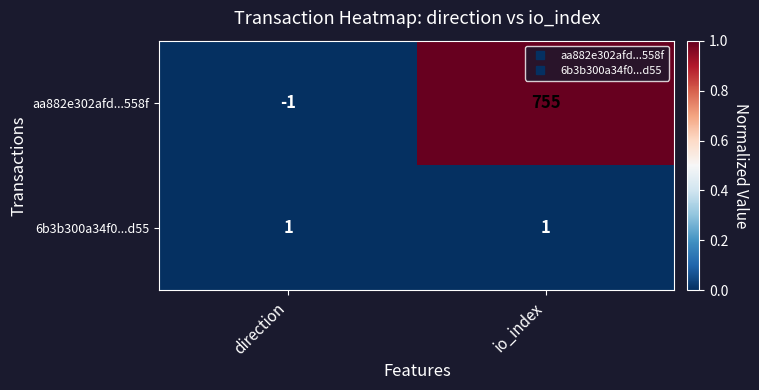

Rank the series by their maximum value, from highest to lowest.

aa882e302afd...558f, 6b3b300a34f0...d55